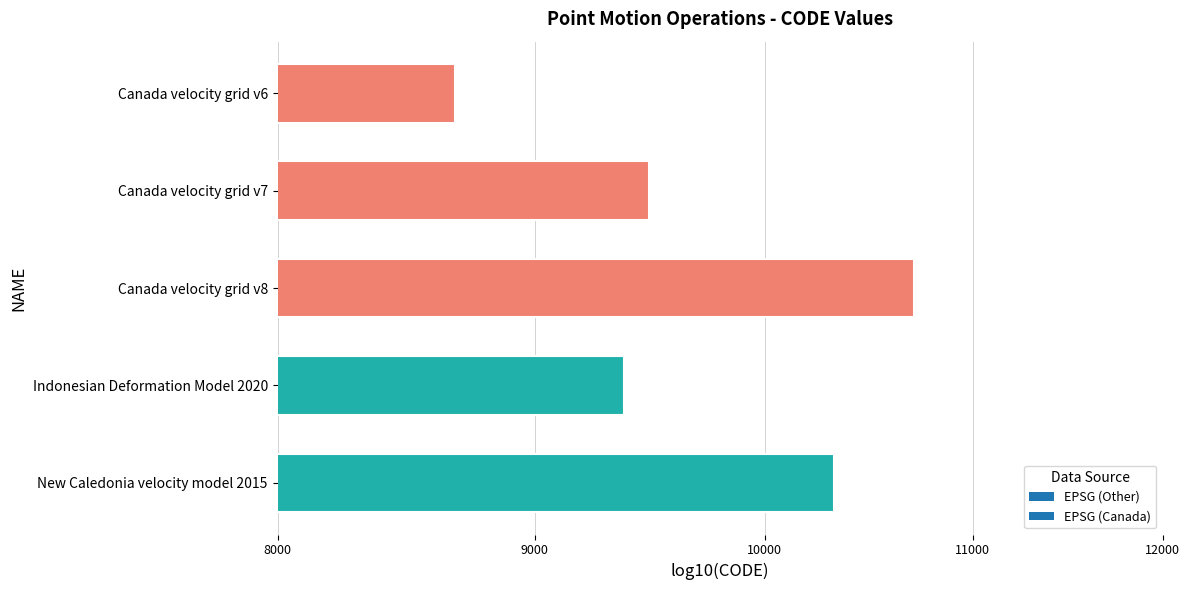

List the labels in order of value, smallest first.

Canada velocity grid v6, Indonesian Deformation Model 2020, Canada velocity grid v7, New Caledonia velocity model 2015, Canada velocity grid v8